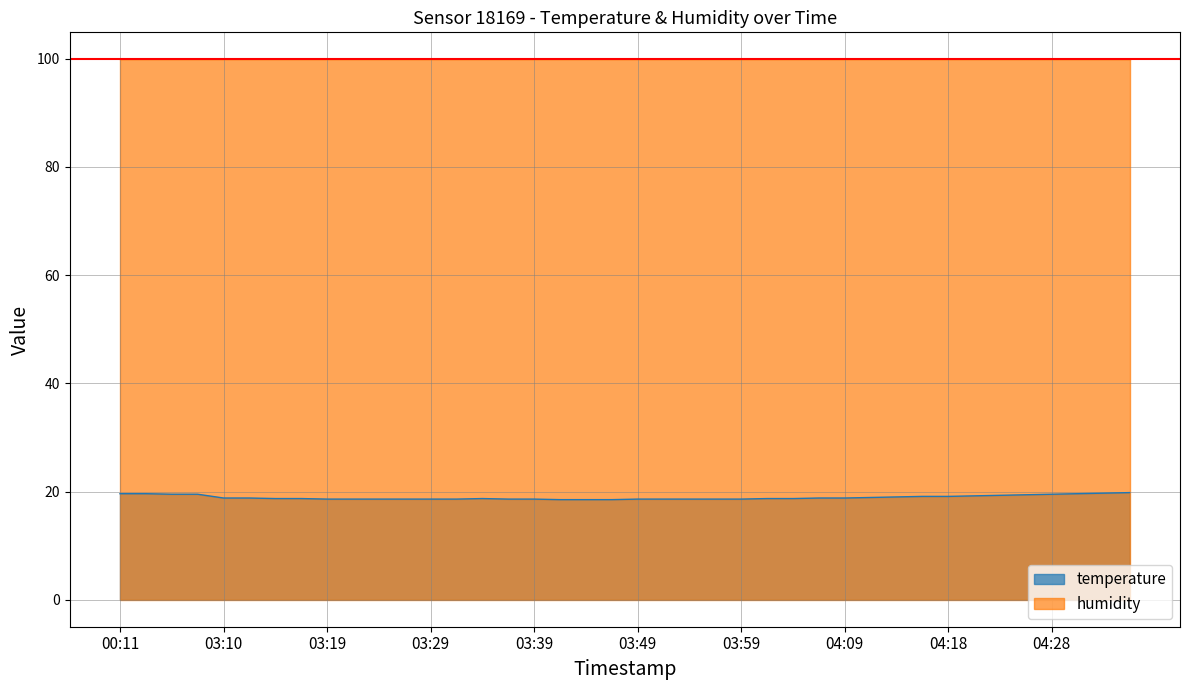

What is the value of the 24th point from the left?

18.6